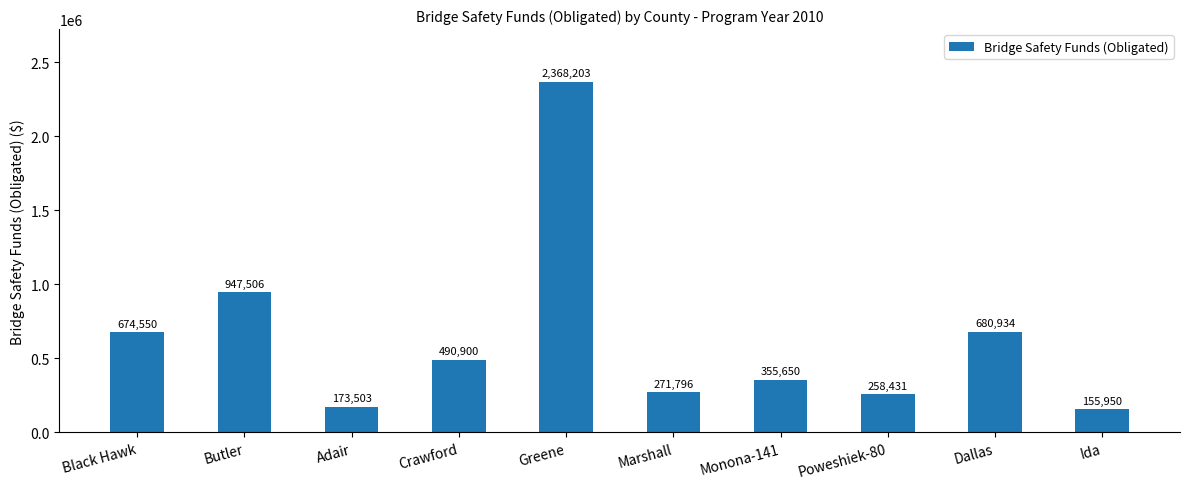

What value does the data have at Adair?

173502.9